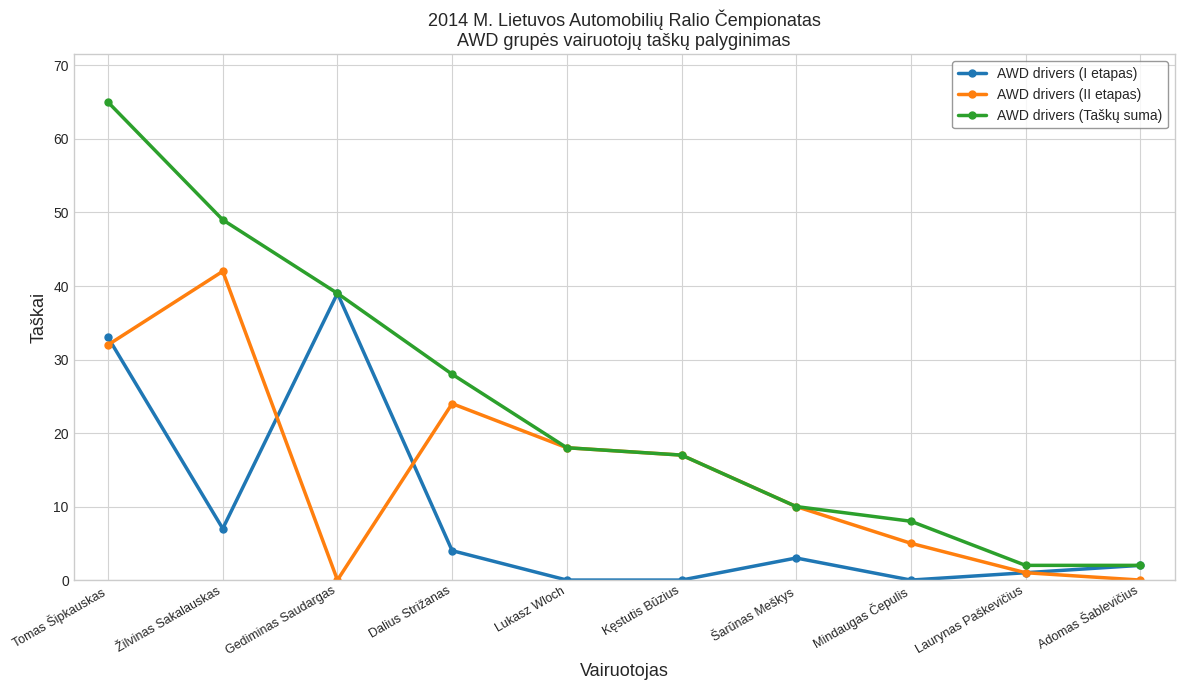

The AWD drivers (Taškų suma) series shows 28 at Dalius Strižanas. True or false?

True